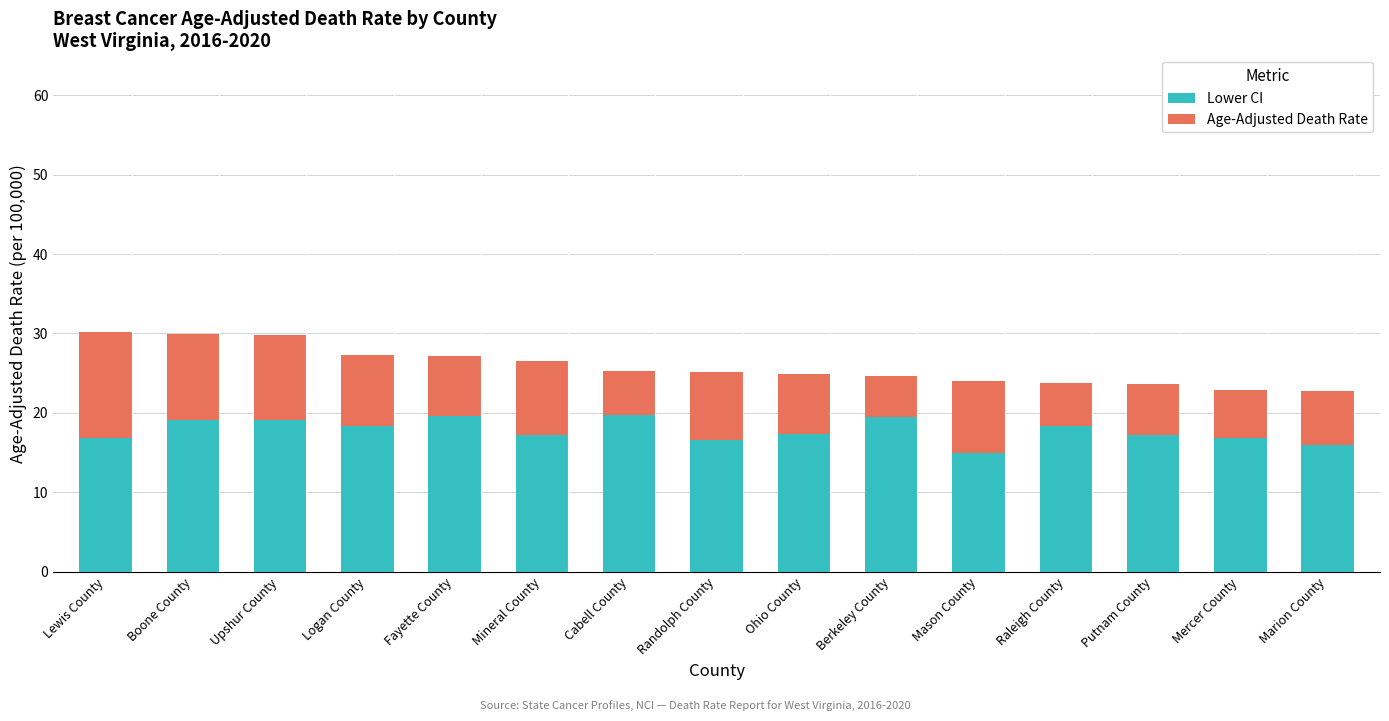

What is the total value across all series at Boone County?

29.9